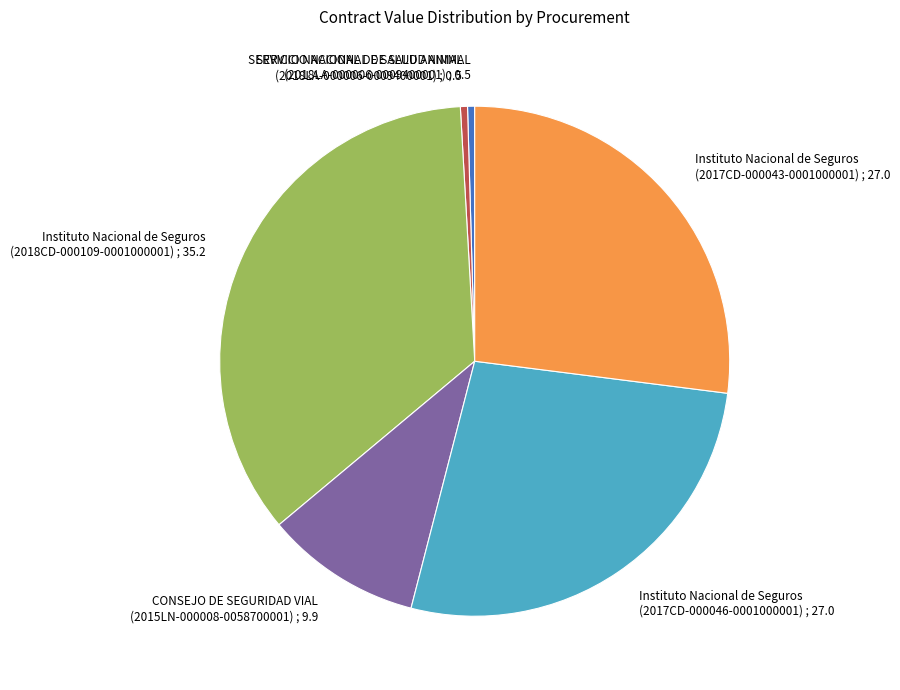

How many segments does this pie chart have?

6